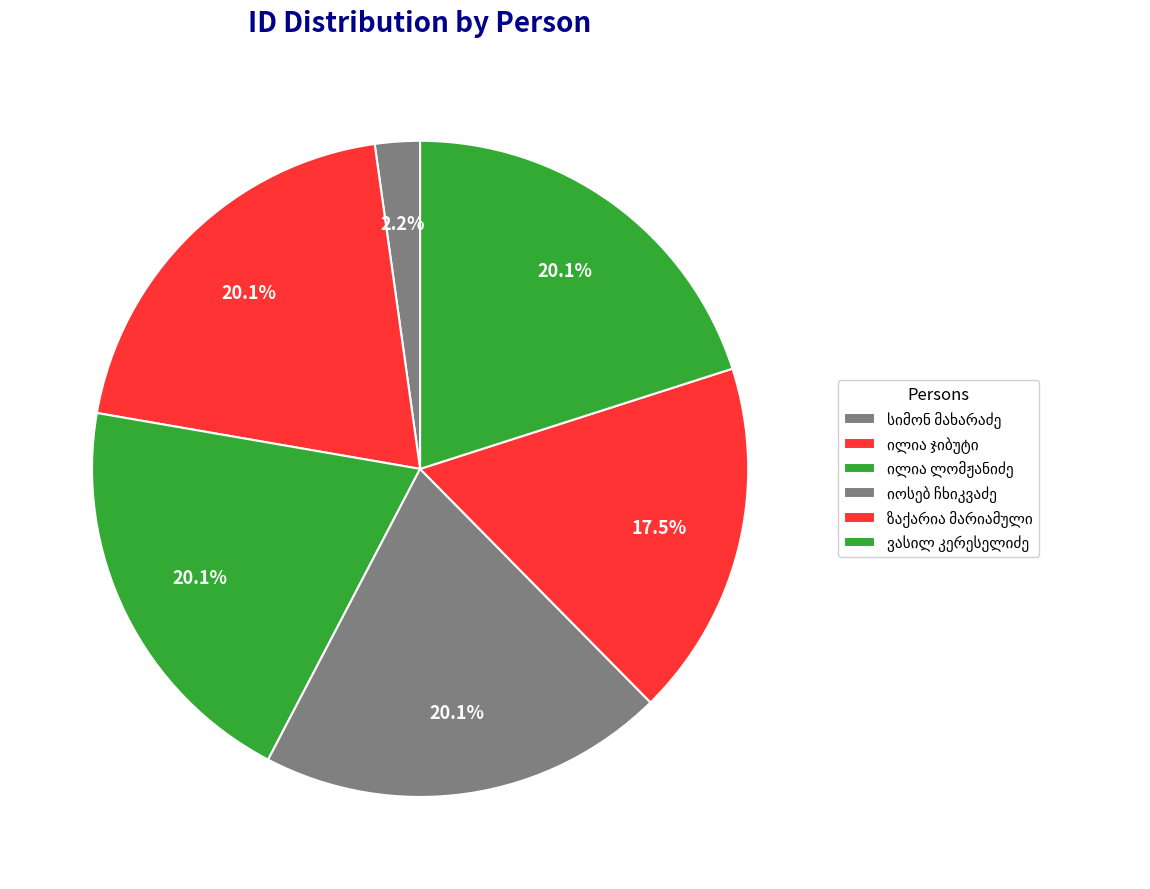

Count the number of slices in the pie.

6